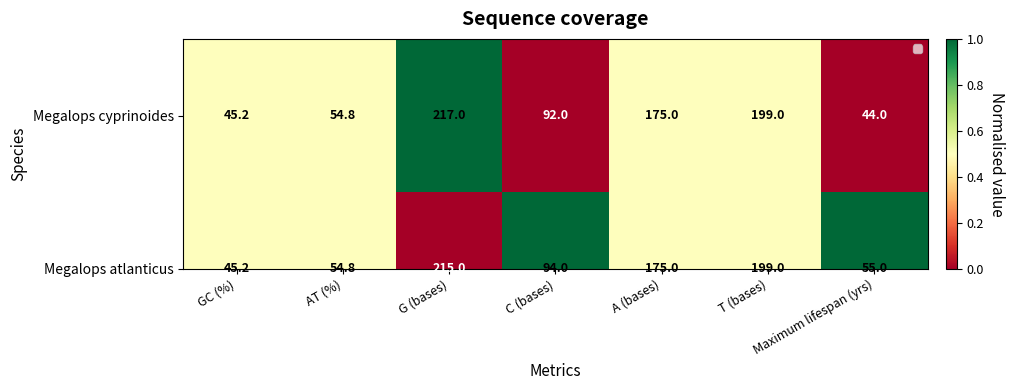

Rank the categories by value from highest to lowest.

G (bases), GC (%), AT (%), A (bases), T (bases), C (bases), Maximum lifespan (yrs)